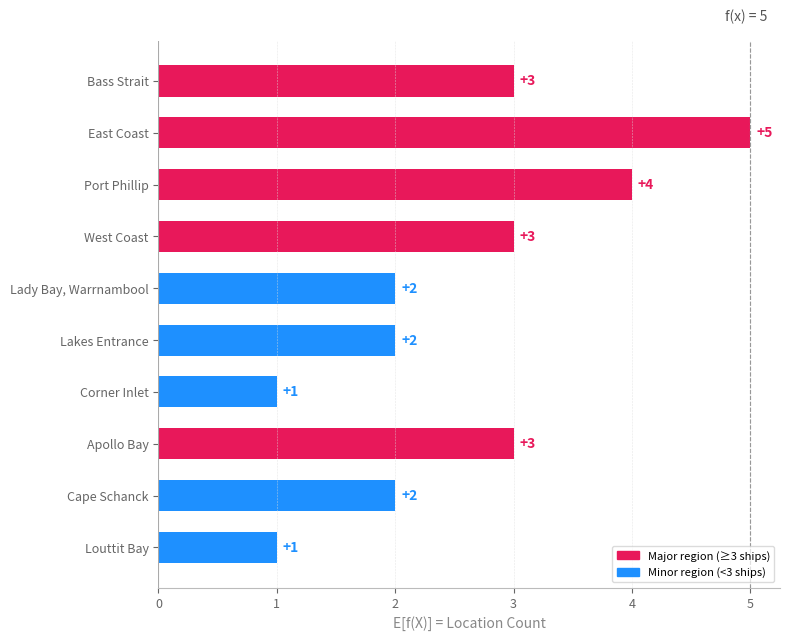

Is it true that the value at Apollo Bay is 1?

False